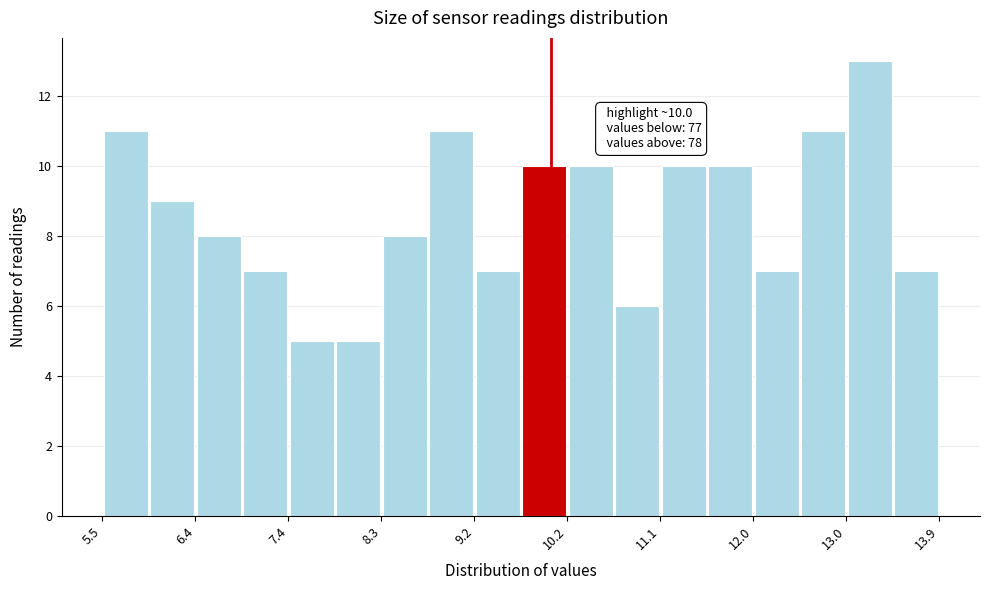

Over which range of the x-axis is the bar tallest?

13.0 to 13.4